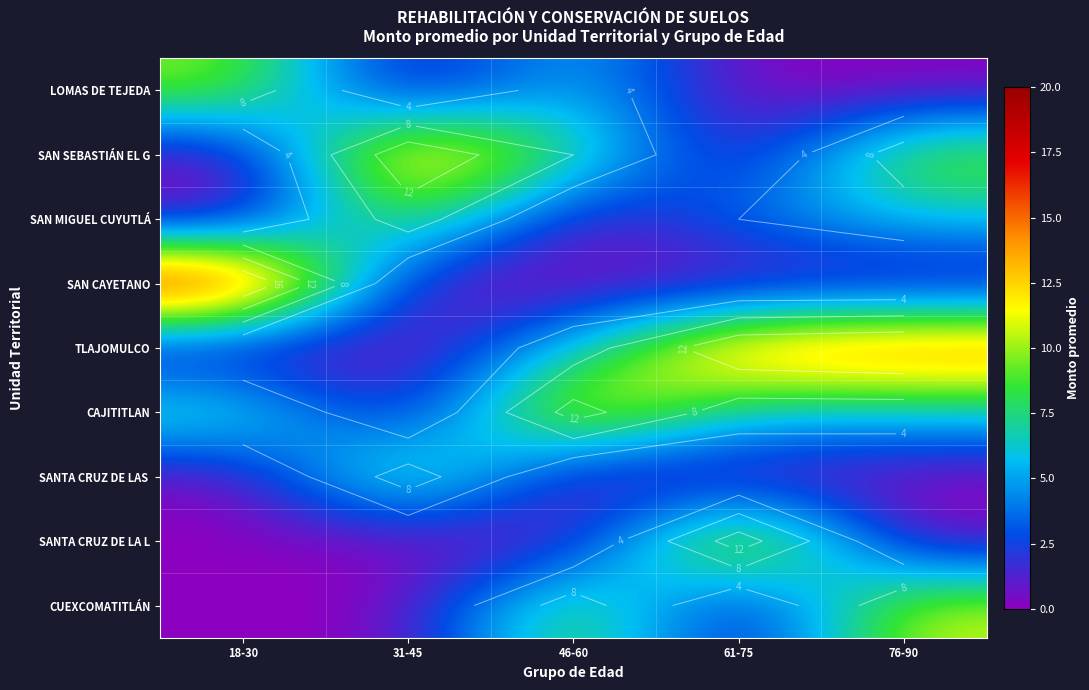

True or false: SANTA CRUZ DE LAS has a value of 4.4 at 76-90.

False